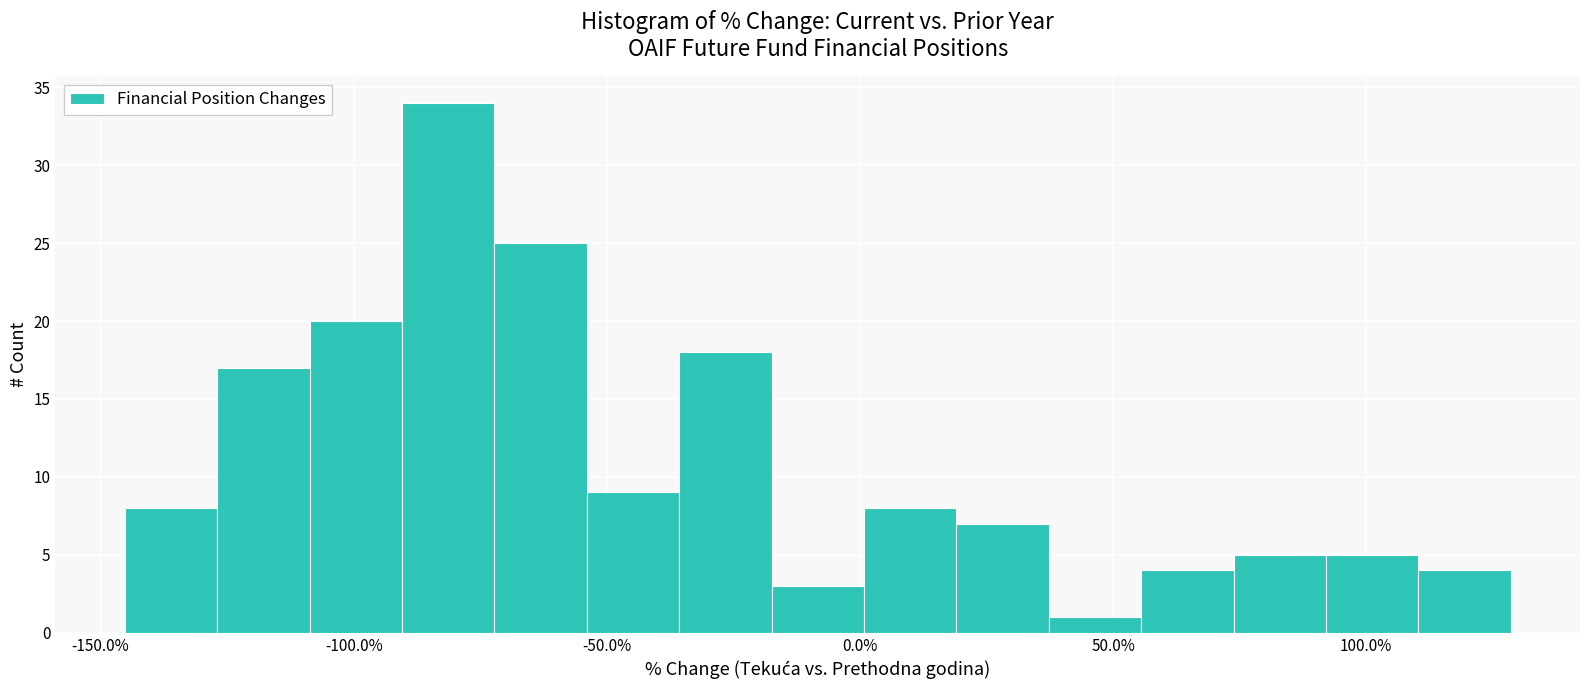

Around what value on the x-axis is the tallest bar? Give the approximate position of its centre, as read against the axis.

-80